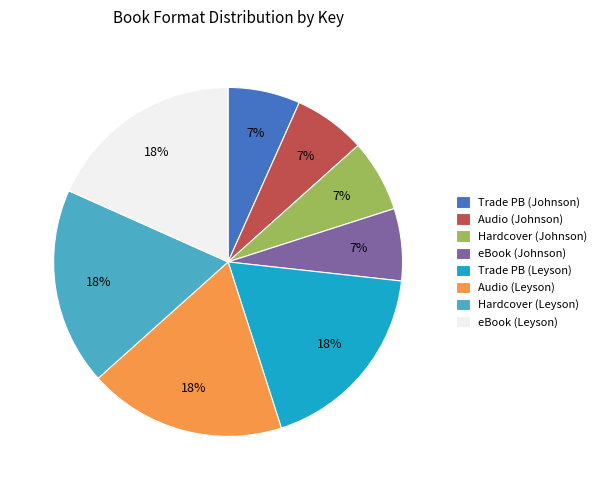

Count the number of slices in the pie.

8